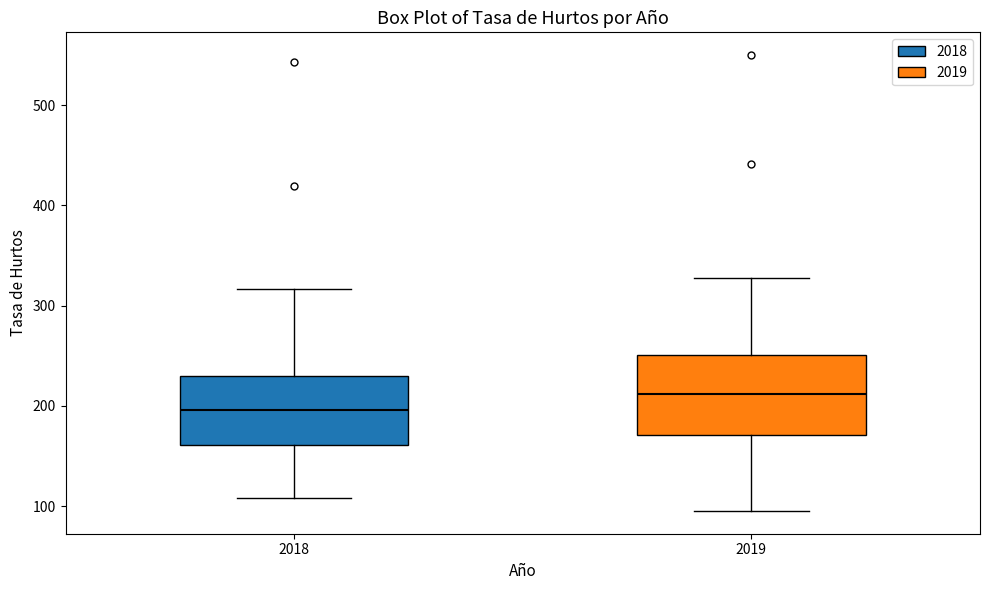

Where is the lower edge of the box at x = 2018 on the y-axis? The values are not printed on the chart, so give them approximately, as read against the axis.

160